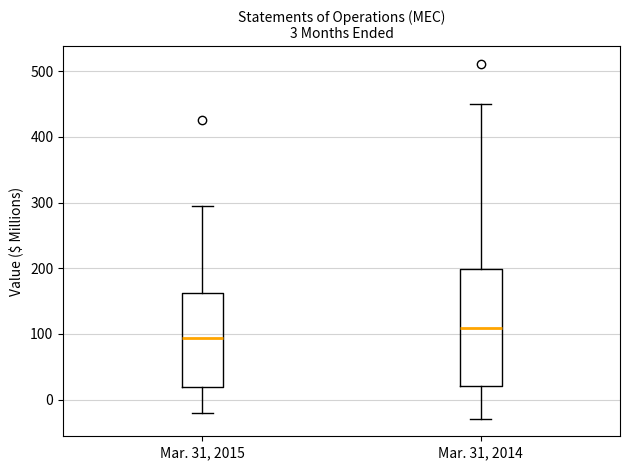

Which box is the tallest, from its lower edge to its upper edge?

Mar. 31, 2014